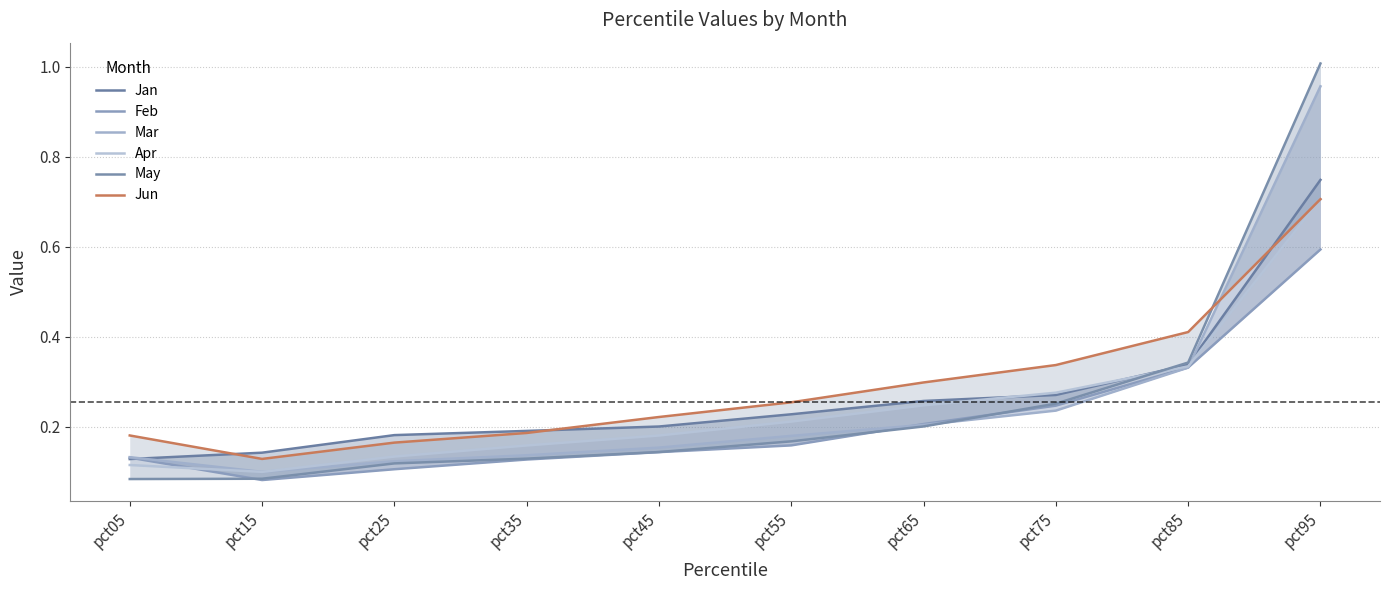

List the labels in order of Apr value, smallest first.

pct15, pct05, pct25, pct35, pct45, pct55, pct65, pct75, pct85, pct95